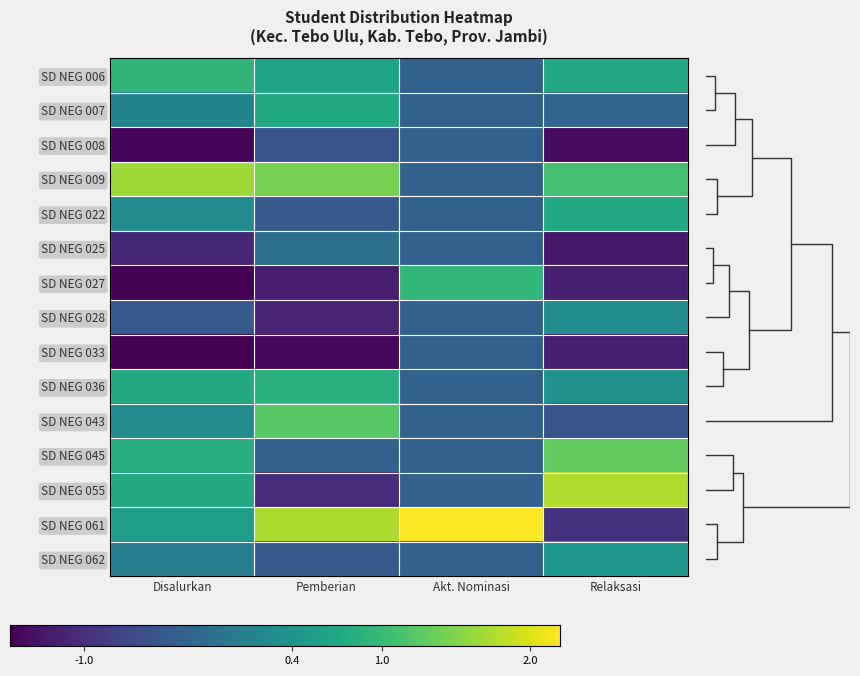

True or false: SD NEG 028 has a value of -0.3 at Akt. Nominasi.

True